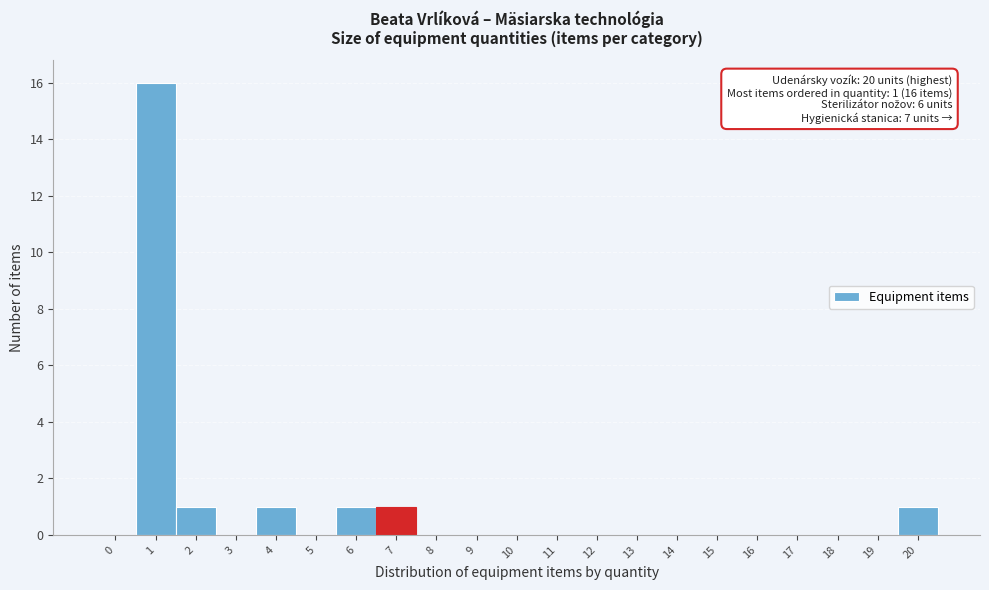

Reading right to left, extract all data points from this chart.

20=1	19=0	18=0	17=0	16=0	15=0	14=0	13=0	12=0	11=0	10=0	9=0	8=0	7=1	6=1	5=0	4=1	3=0	2=1	1=16	0=0